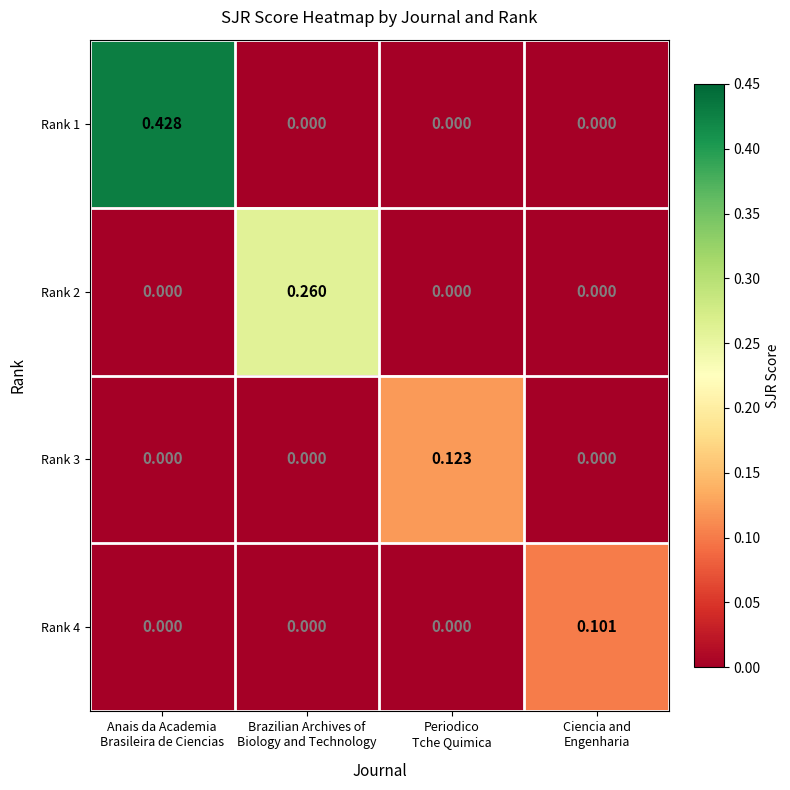

Between Anais da Academia
Brasileira de Ciencias and Periodico
Tche Quimica, which series saw the biggest shift?

Rank 1